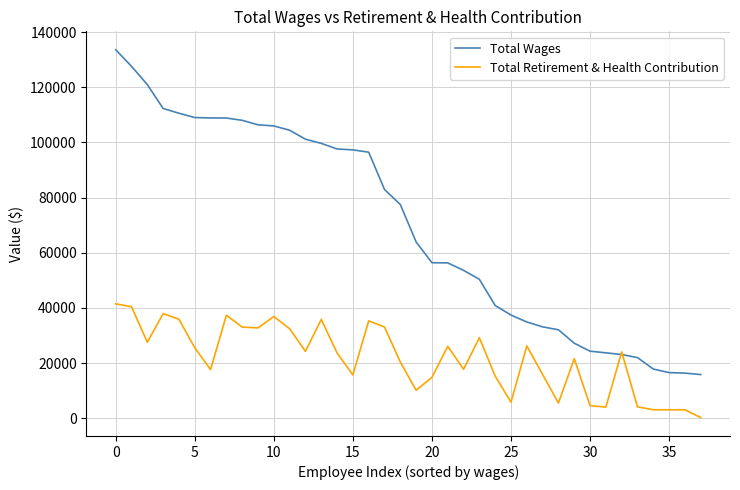

Which series has the largest total across all categories?

Total Wages